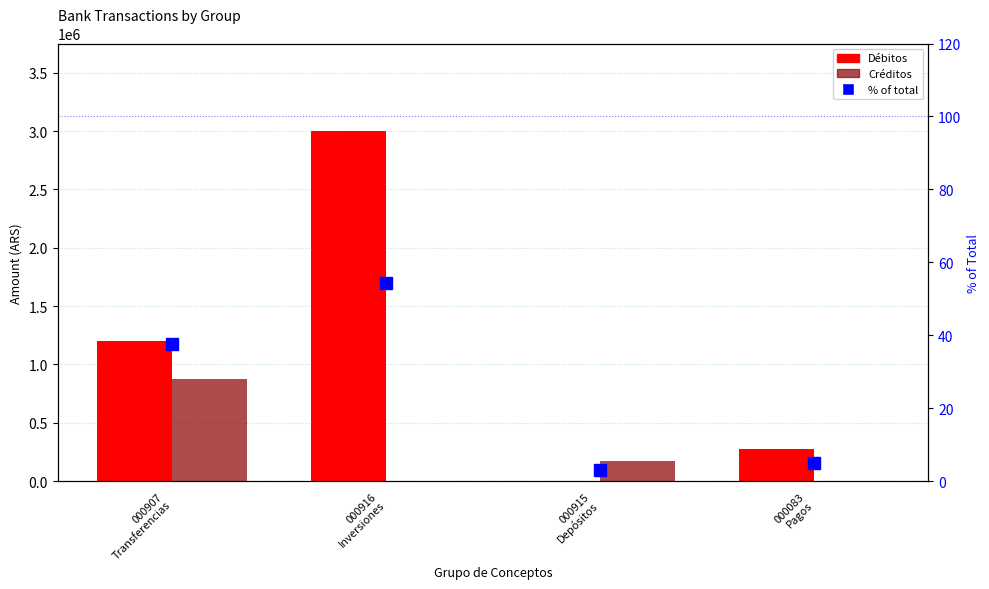

Are the bars grouped side by side (vs. stacked)?

Yes